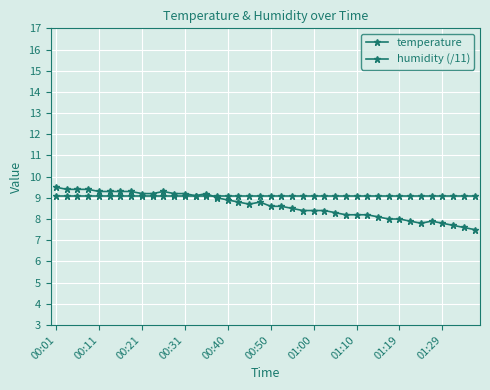

Reading left to right, list all the values displayed in this chart.

temperature: 9.5	9.4	9.4	9.4	9.3	9.3	9.3	9.3	9.2	9.2	9.3	9.2	9.2	9.1	9.2	9.0	8.9	8.8	8.7	8.8	8.6	8.6	8.5	8.4	8.4	8.4	8.3	8.2	8.2	8.2	8.1	8.0	8.0	7.9	7.8	7.9	7.8	7.7	7.6	7.5
humidity (/11): 9.1	9.1	9.1	9.1	9.1	9.1	9.1	9.1	9.1	9.1	9.1	9.1	9.1	9.1	9.1	9.1	9.1	9.1	9.1	9.1	9.1	9.1	9.1	9.1	9.1	9.1	9.1	9.1	9.1	9.1	9.1	9.1	9.1	9.1	9.1	9.1	9.1	9.1	9.1	9.1